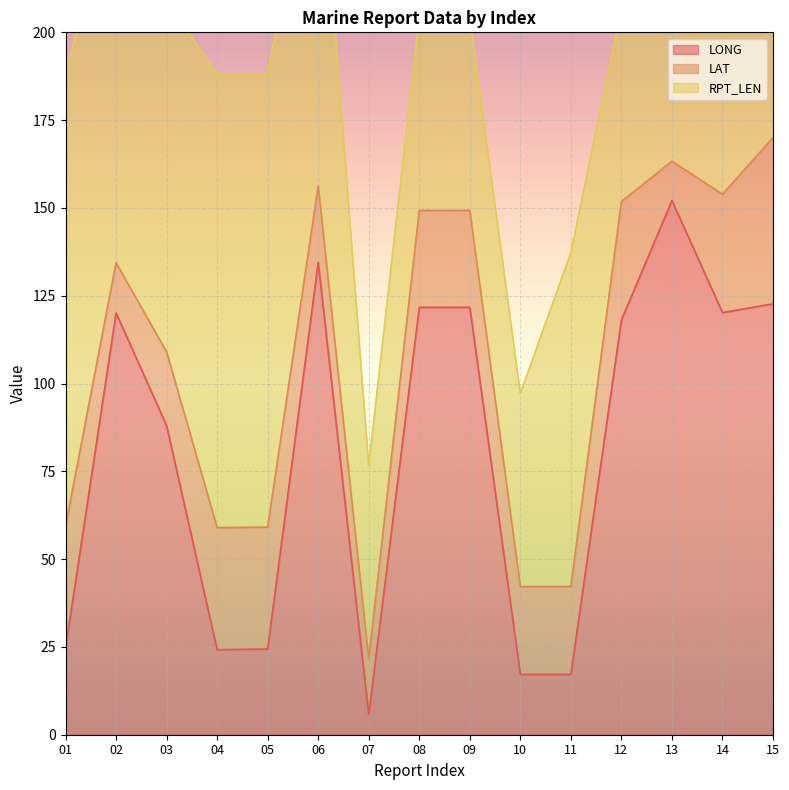

Between 02 and 14, which series saw the biggest shift?

LAT